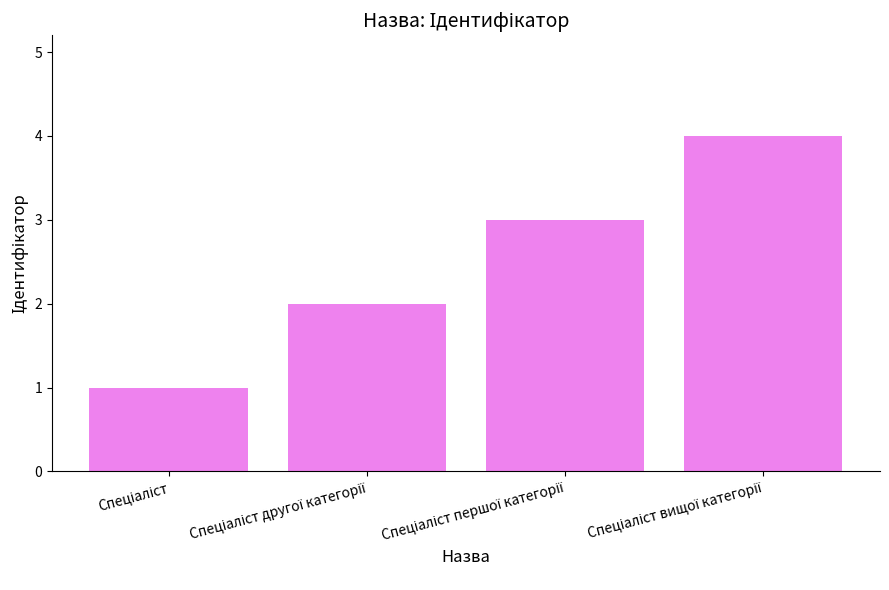

What is the maximum value shown in the chart?

4